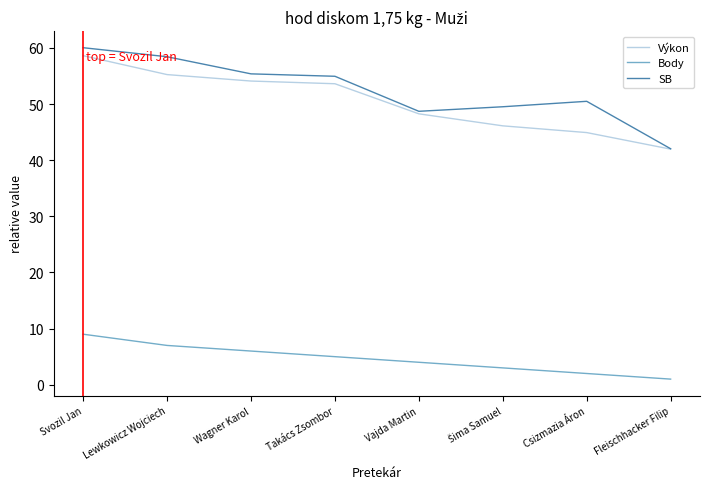

Which category has the lowest value in the Body series?

Fleischhacker Filip